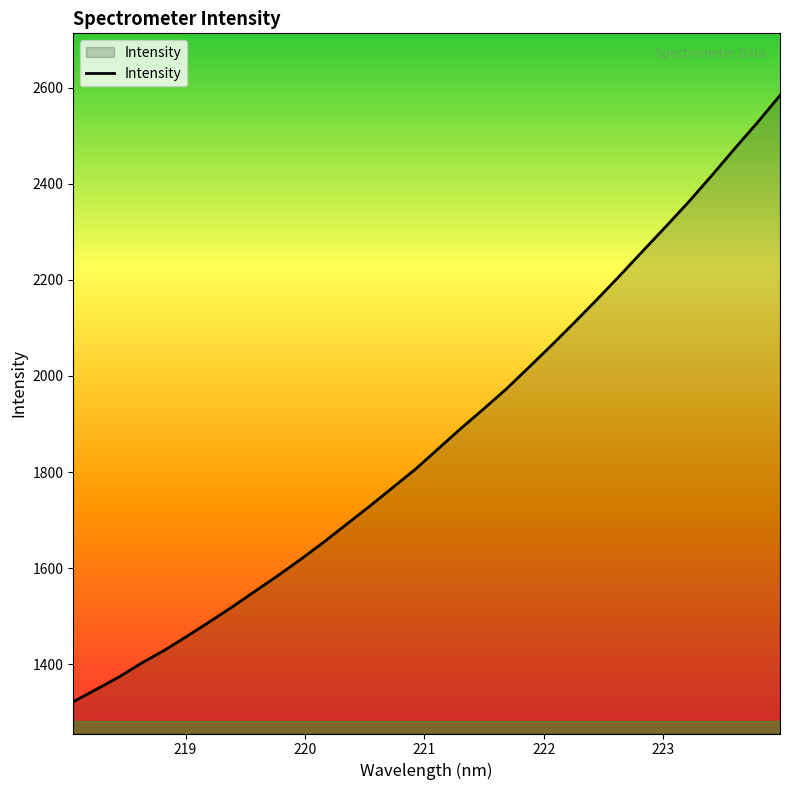

Does the chart display data point markers on the line(s)?

No